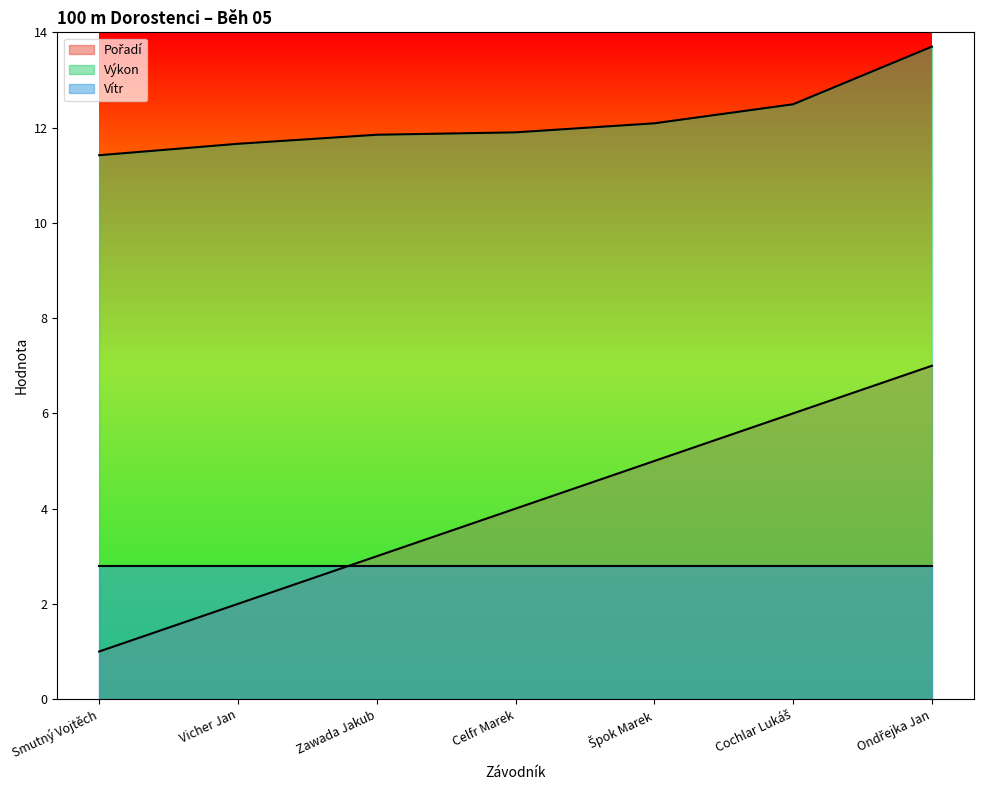

Which series has the widest spread of values?

Pořadí